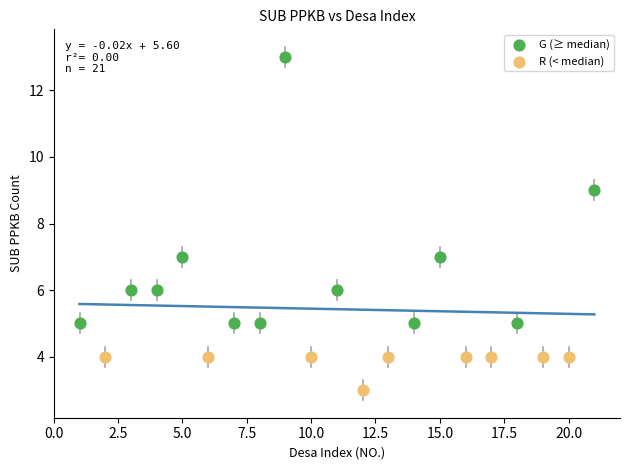

Which series reaches the maximum Y coordinate?

G (≥ median)